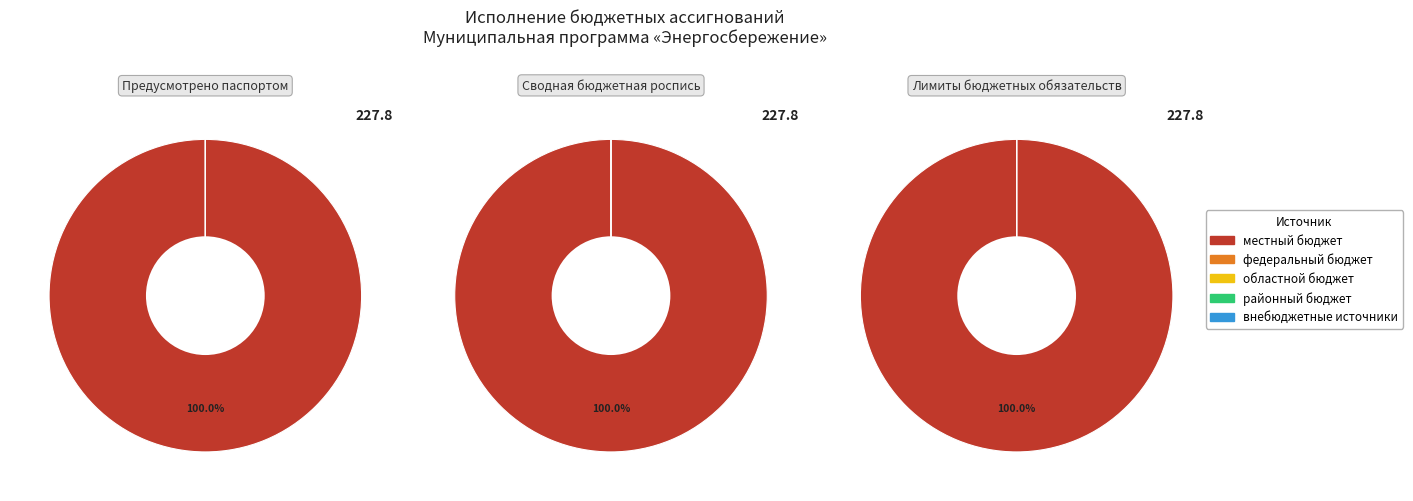

Combined, do Лимиты бюджетных обязательств and Сводная бюджетная роспись account for over 50%?

Yes